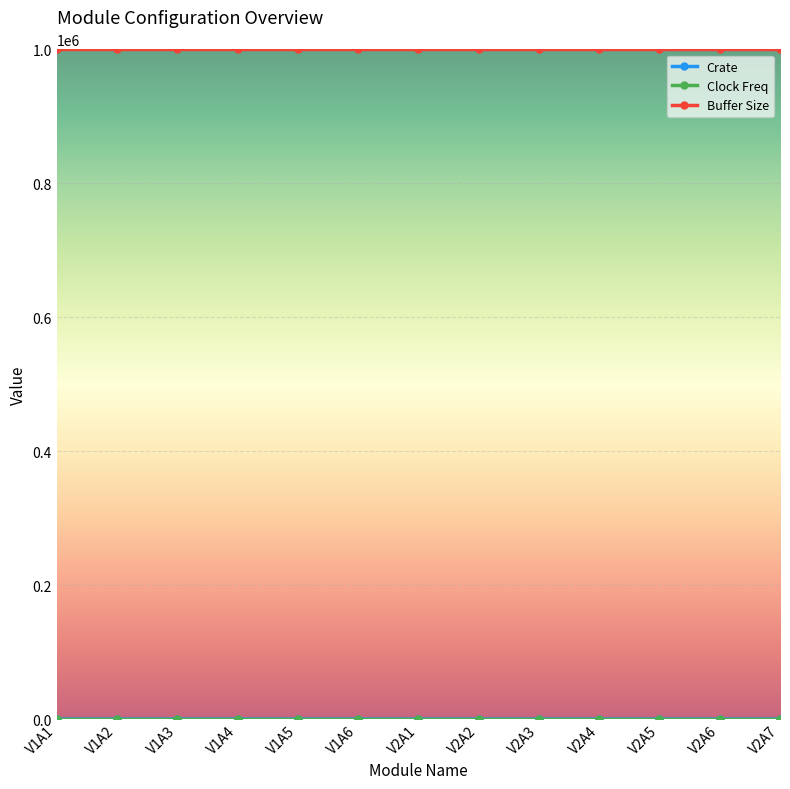

What is the label of the 12th point from the left?

V2A6